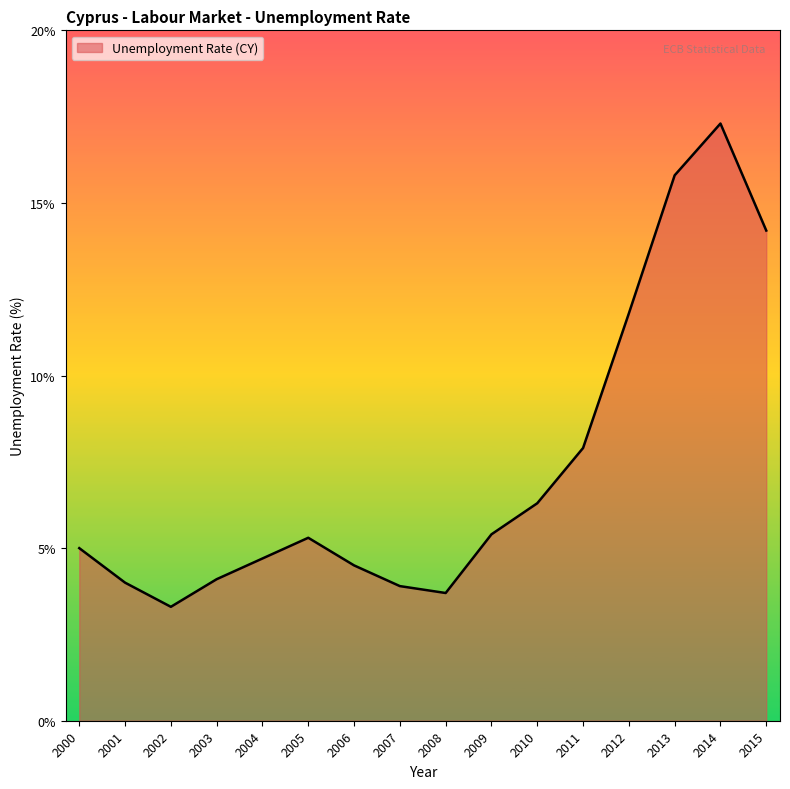

Reading right to left, extract all data points from this chart.

14.2	17.3	15.8	11.8	7.9	6.3	5.4	3.7	3.9	4.5	5.3	4.7	4.1	3.3	4.0	5.0